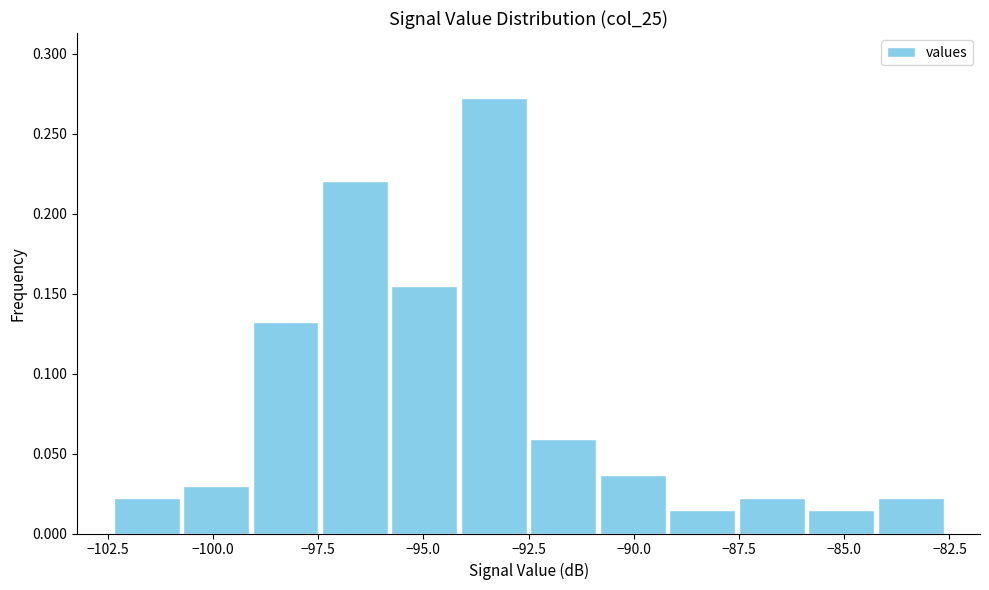

Read against the x-axis, roughly where is the centre of the tallest bar?

-93.5